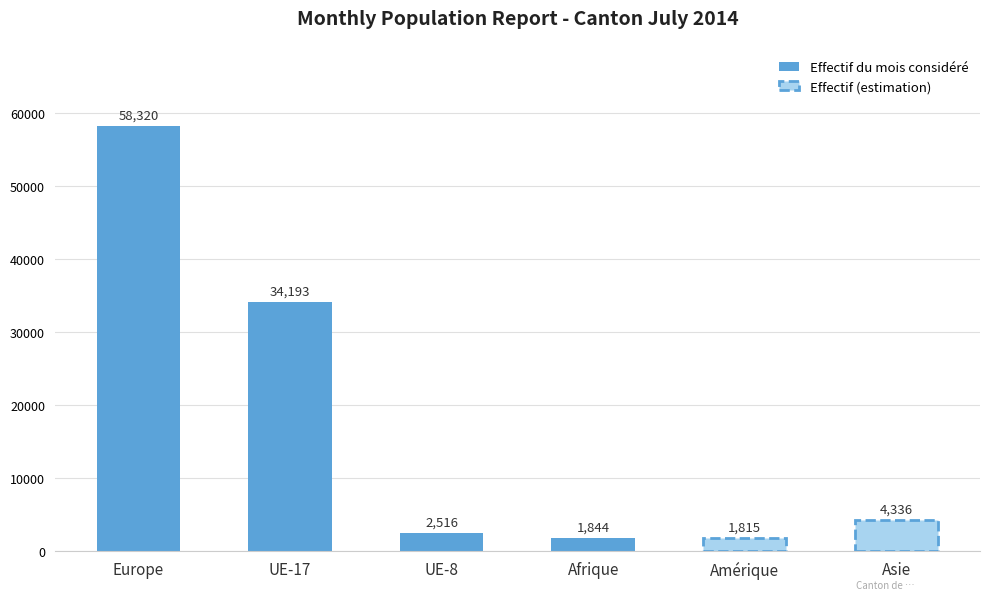

At which label is Effectif du mois considéré closest to 30082?

UE-17